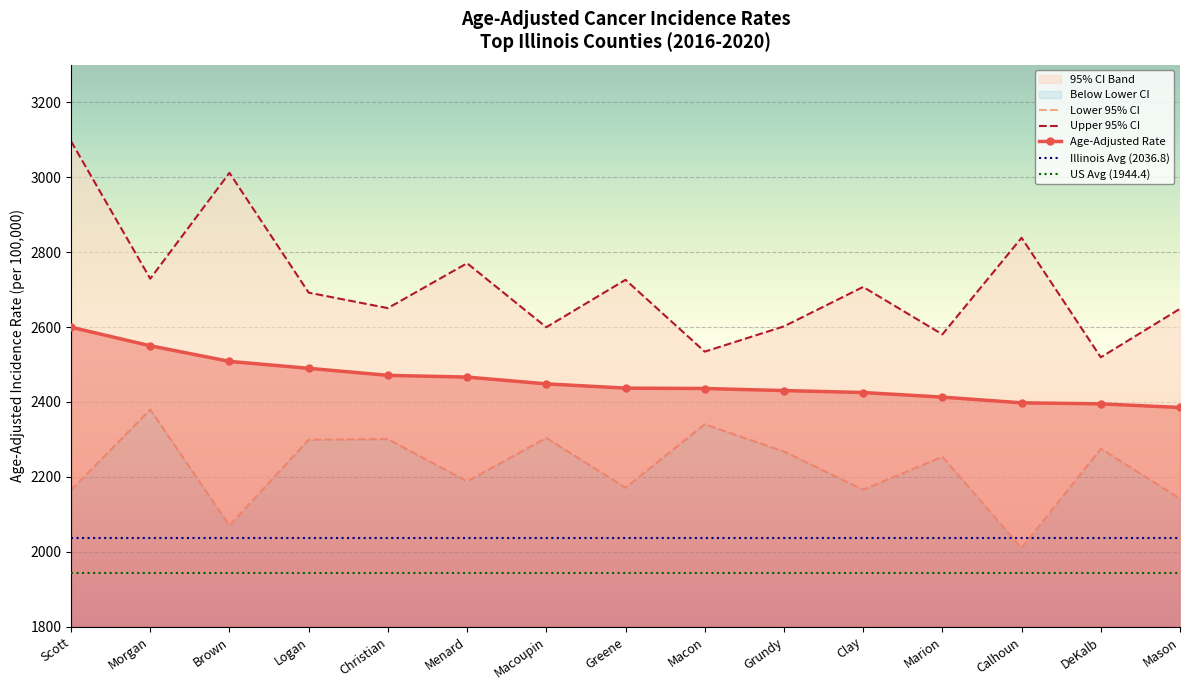

True or false: Age-Adjusted Rate and Upper 95% CI cross at least once.

False